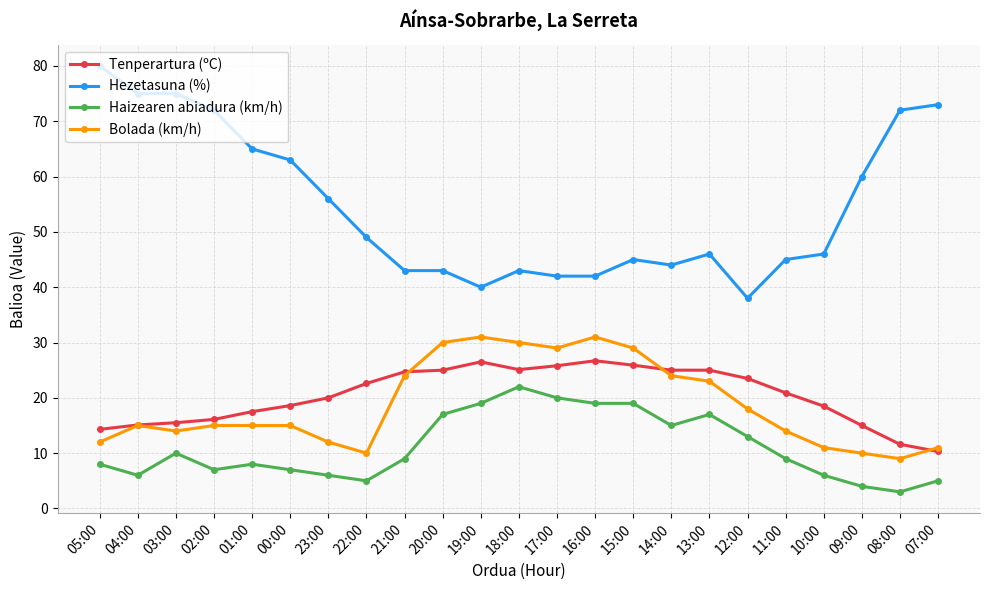

What is the lowest value of the Hezetasuna (%) series?

38.0